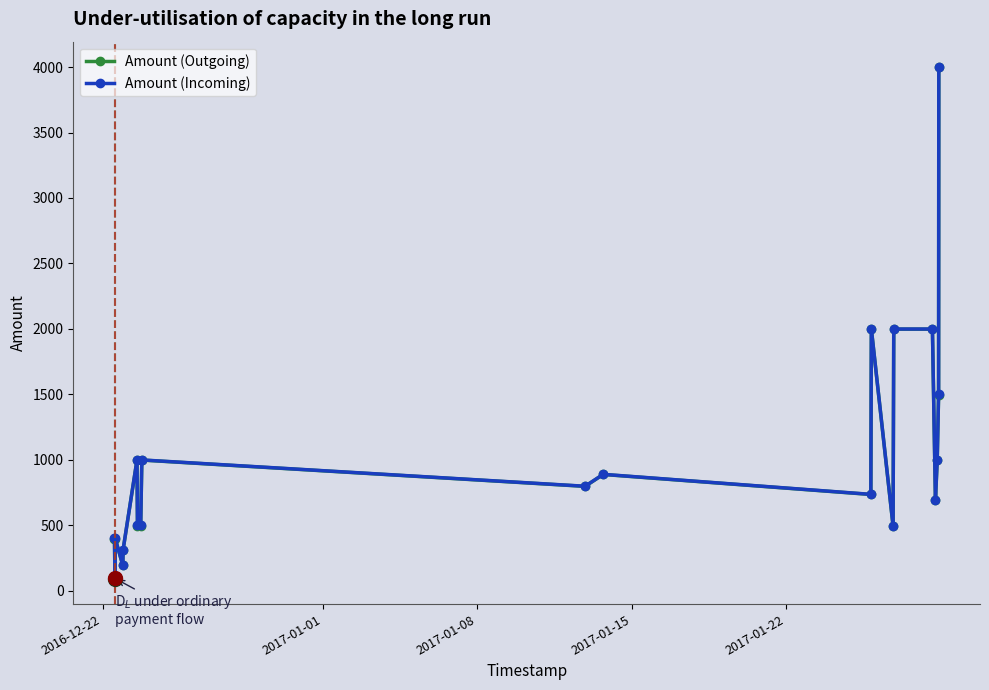

What is the value of the Amount (Outgoing) point at the 3rd from the left?

398